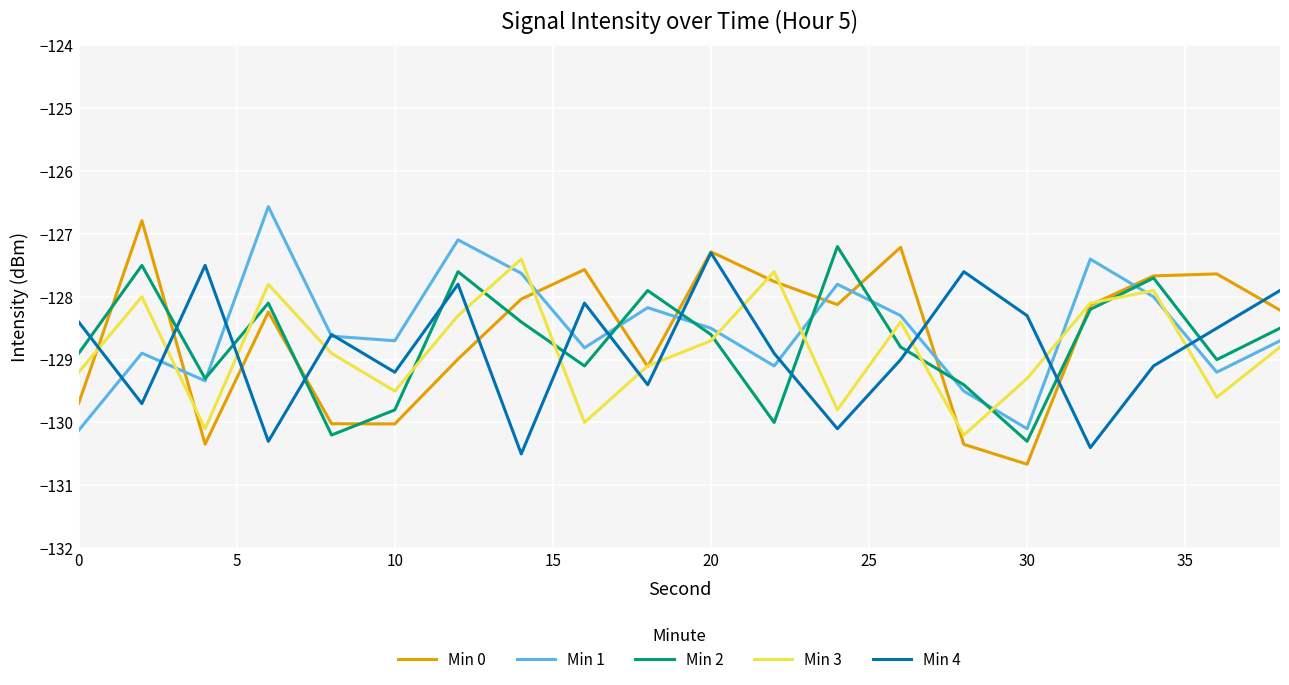

What is the minimum value for Min 4?

-130.5